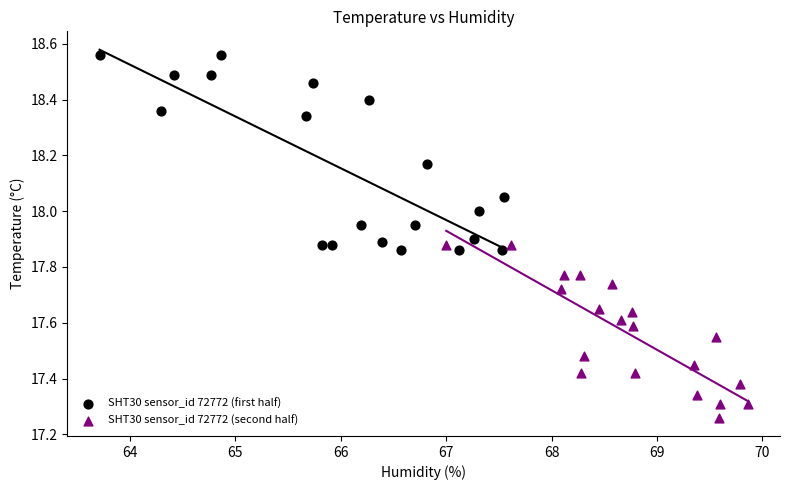

Which series has the largest Y range (max minus min)?

SHT30 sensor_id 72772 (first half)